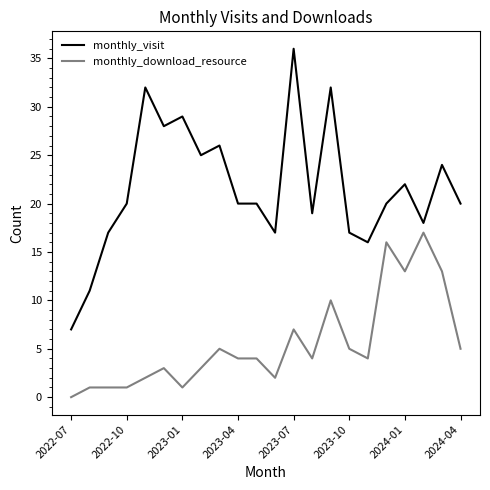

What is the greatest value displayed?

36